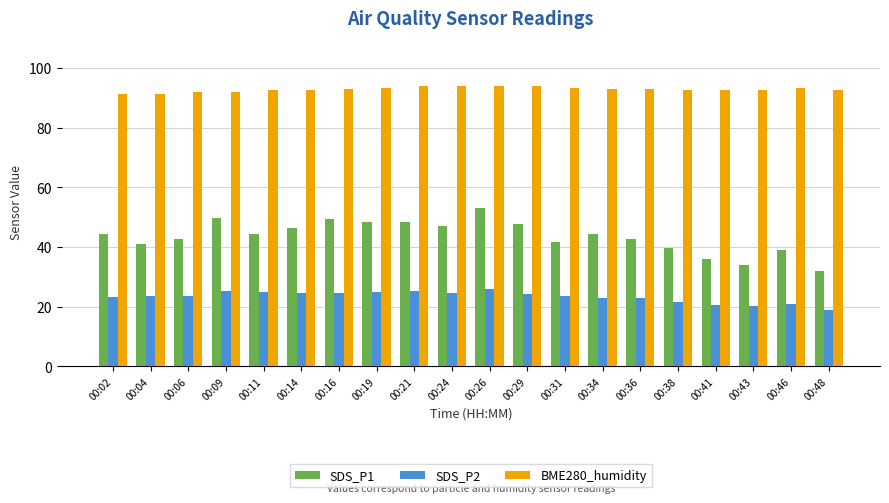

What is the total value across all series at 00:31?

158.7